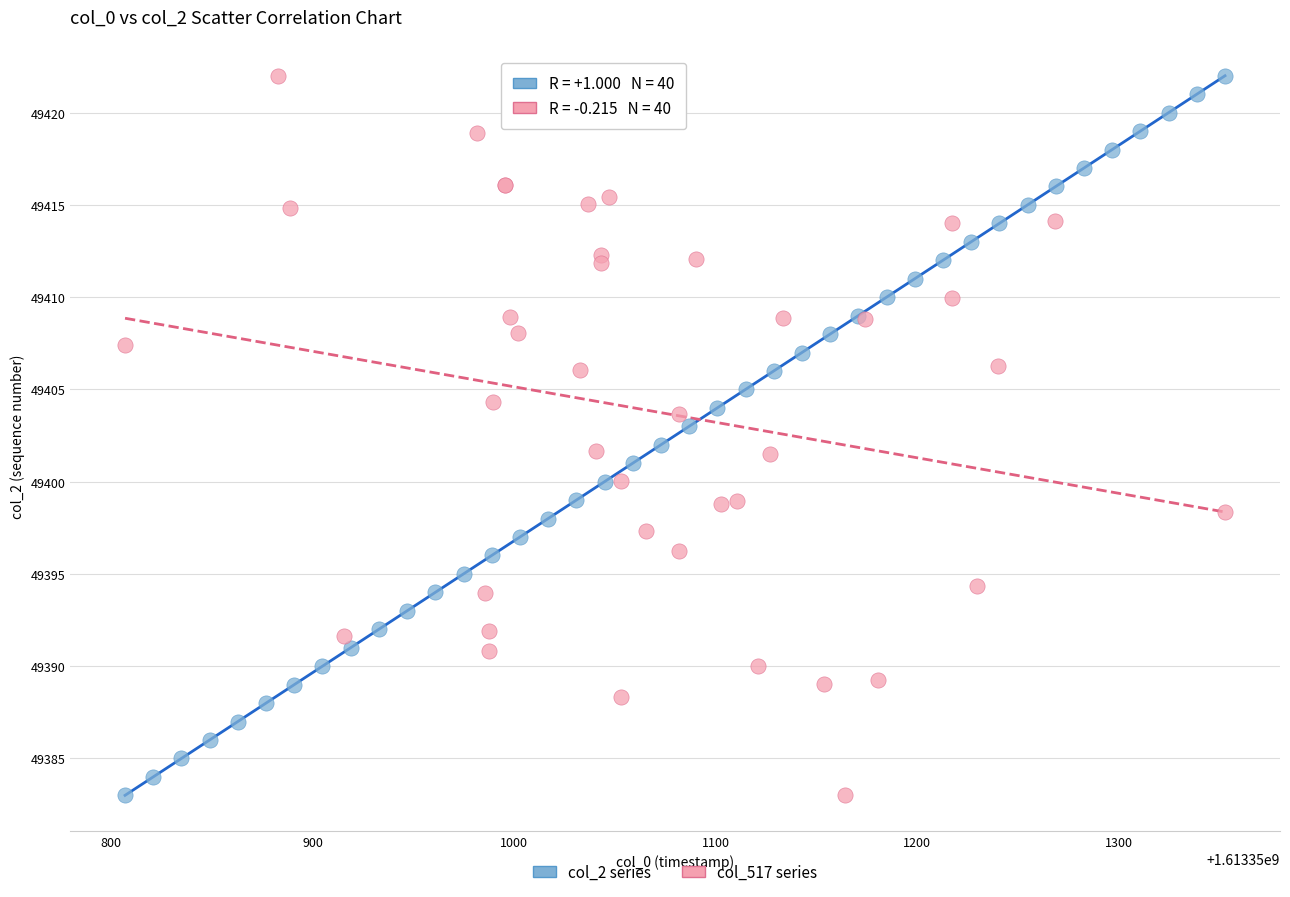

What are all the series names shown in the legend?

col_2 series, col_517 series